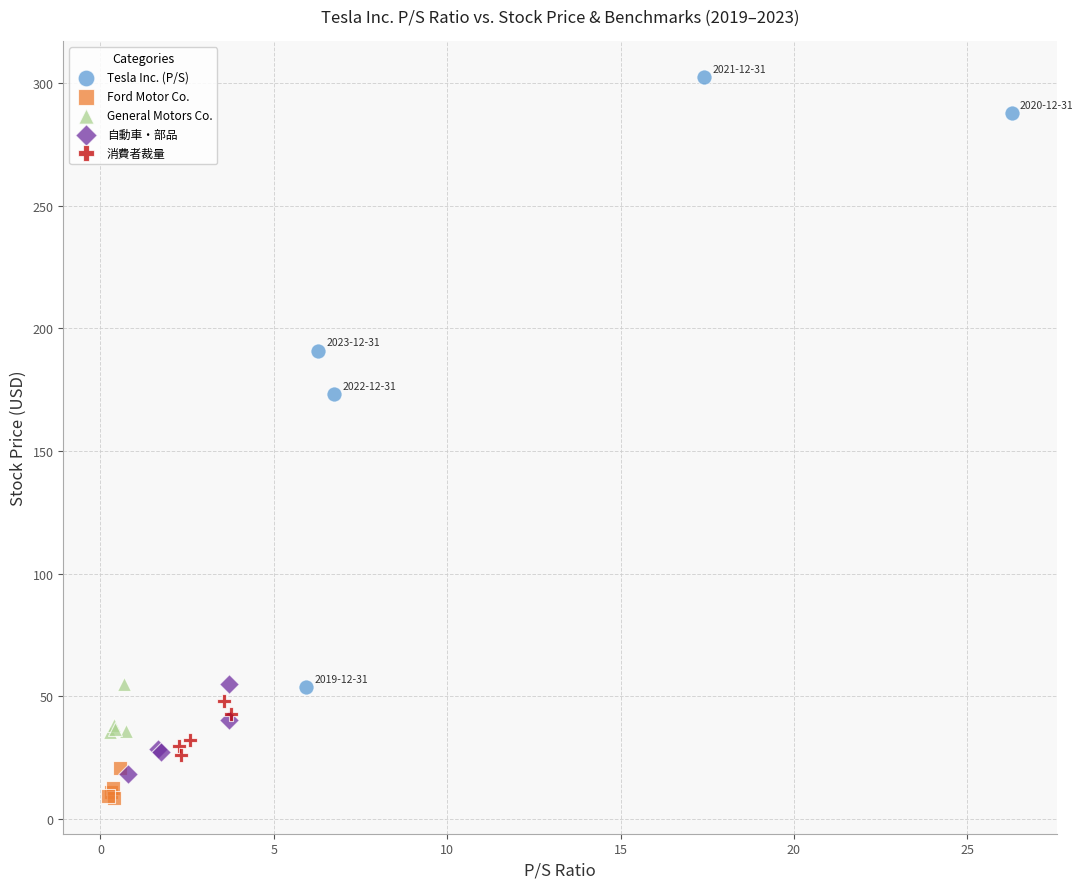

Which series contains the lowest Y value?

Ford Motor Co.